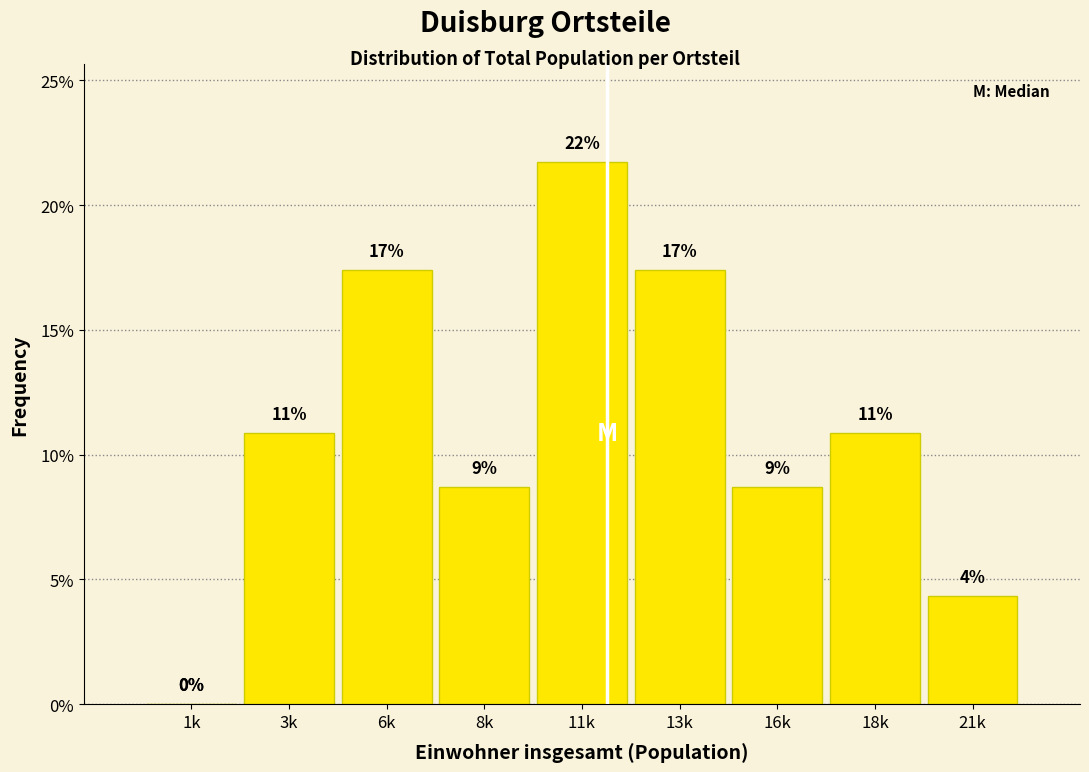

Are the bars horizontal?

No